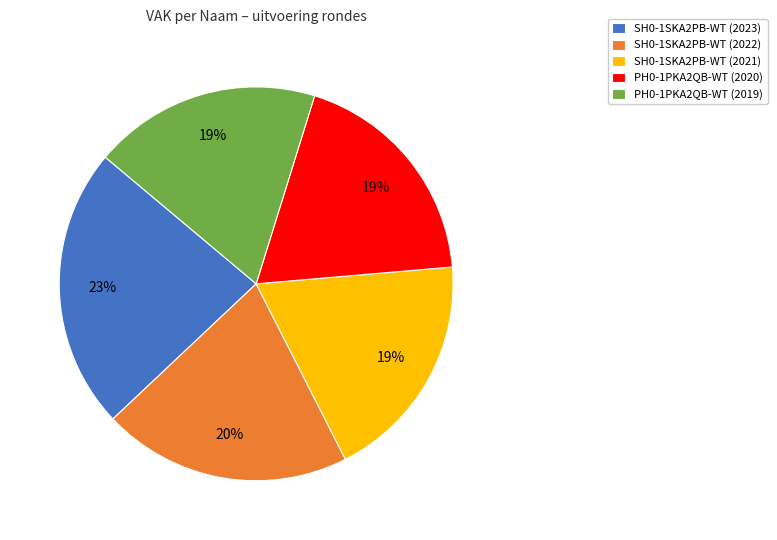

To the nearest percent, what portion does SH0-1SKA2PB-WT (2023) represent?

23%